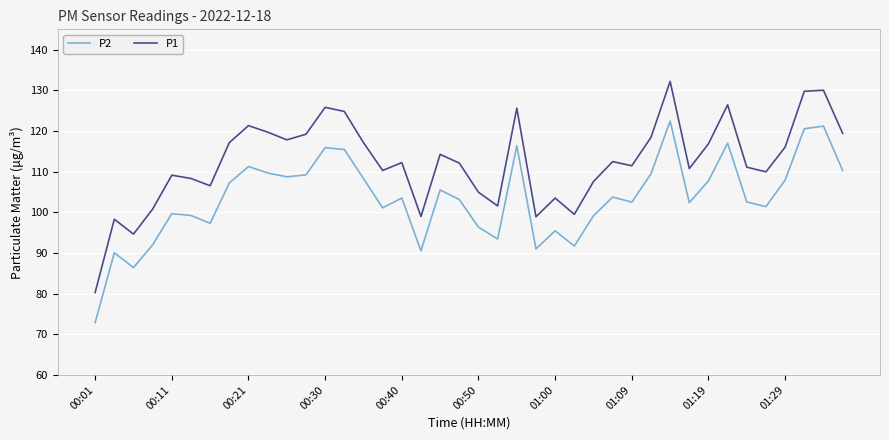

How many series are shown in this chart?

2